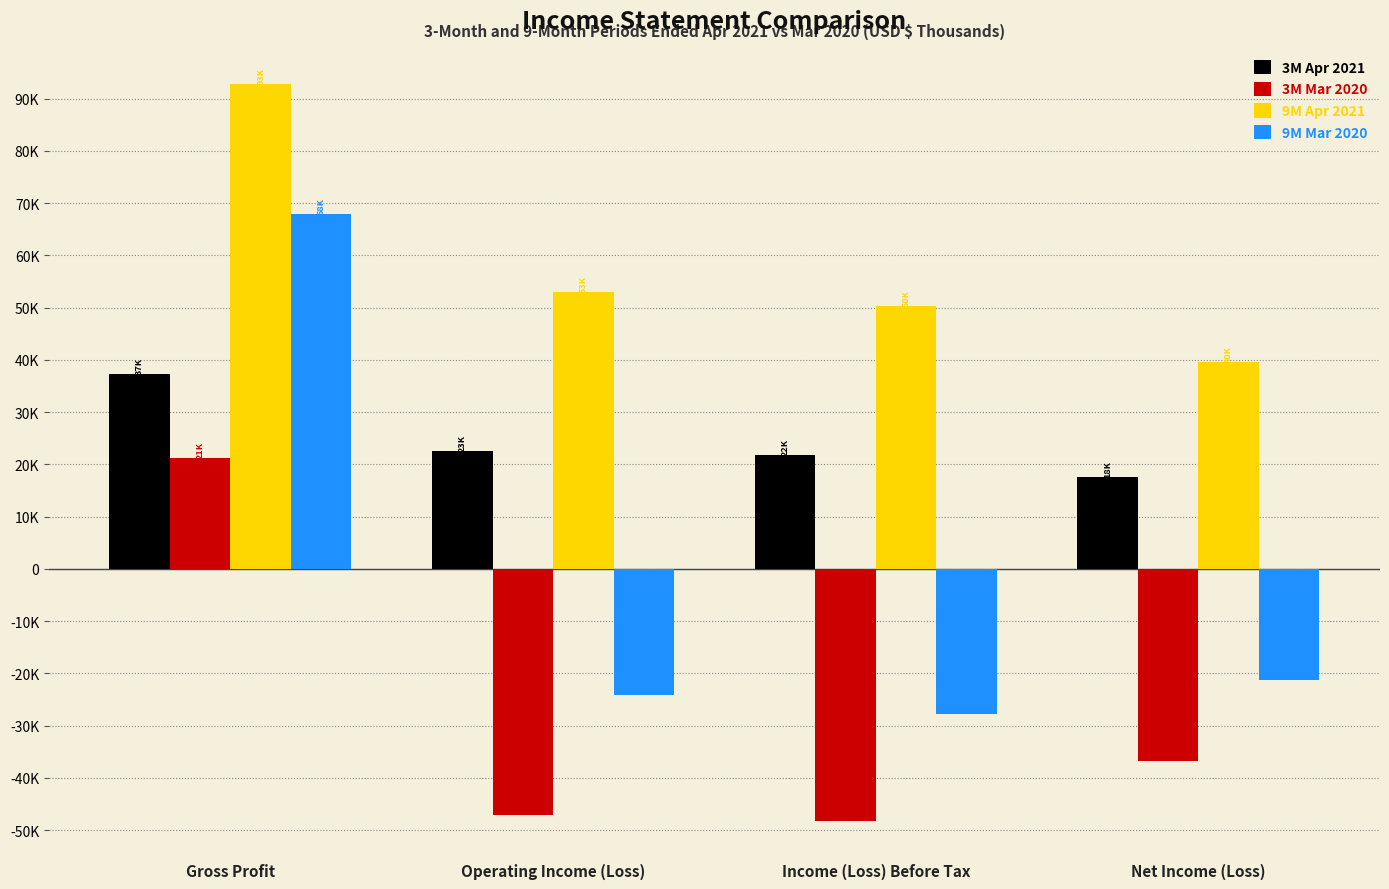

What are all the series names shown in the legend?

3M Apr 2021, 3M Mar 2020, 9M Apr 2021, 9M Mar 2020